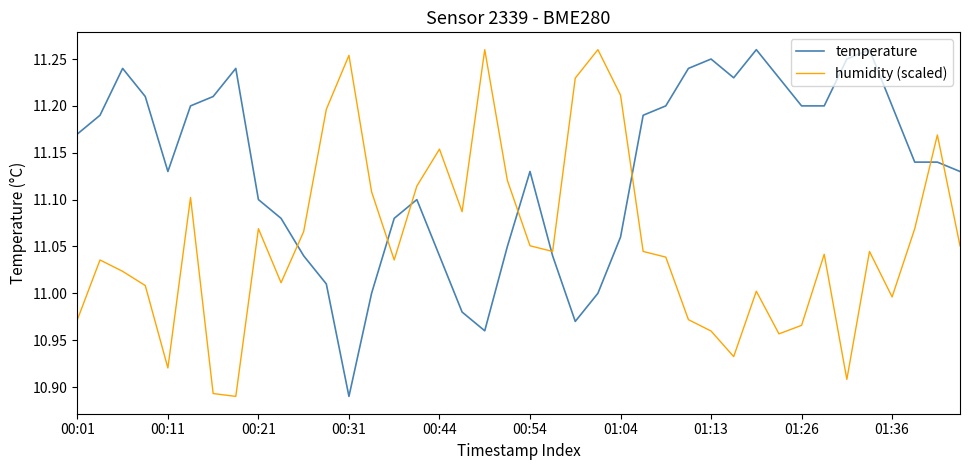

What is the difference between the maximum and minimum values in the humidity (scaled) series?

0.4